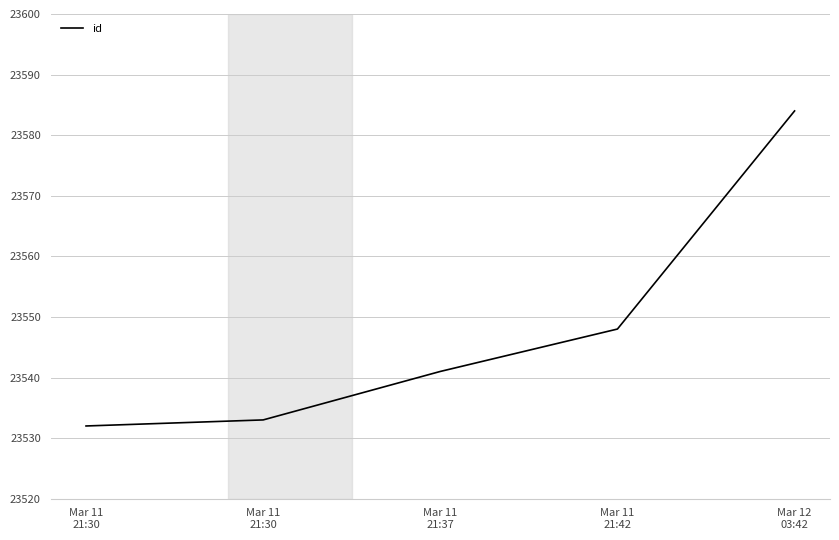

At which label does the data first exceed 23541?

Mar 11
21:42